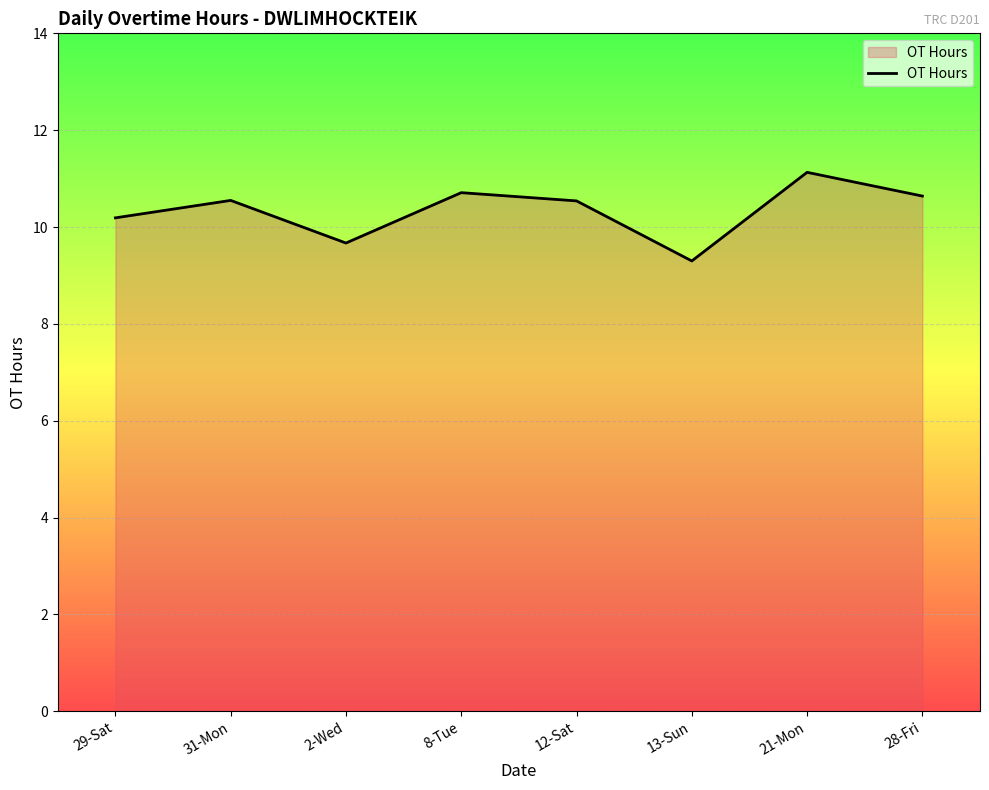

What is the difference between the maximum and minimum values?

1.8